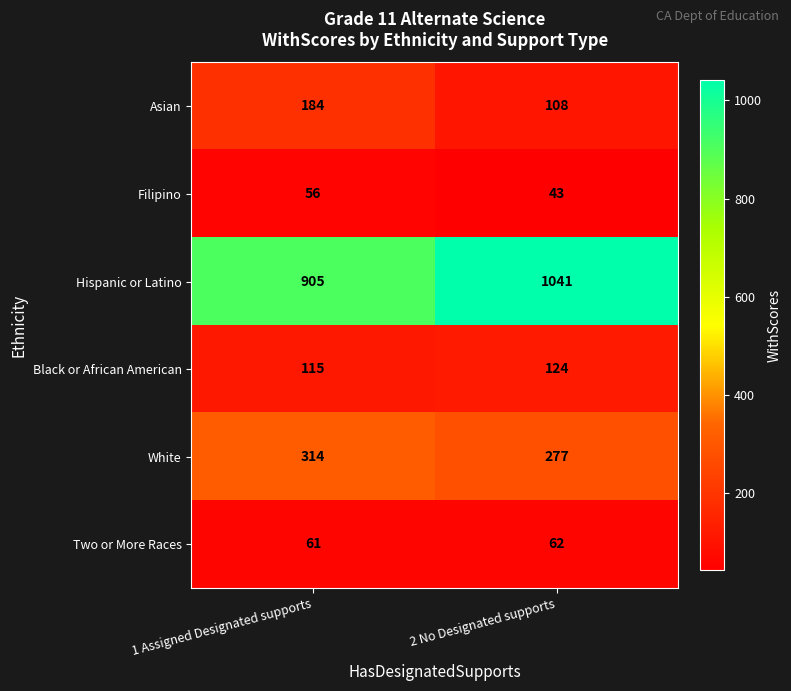

What is the sum of all White values?

591